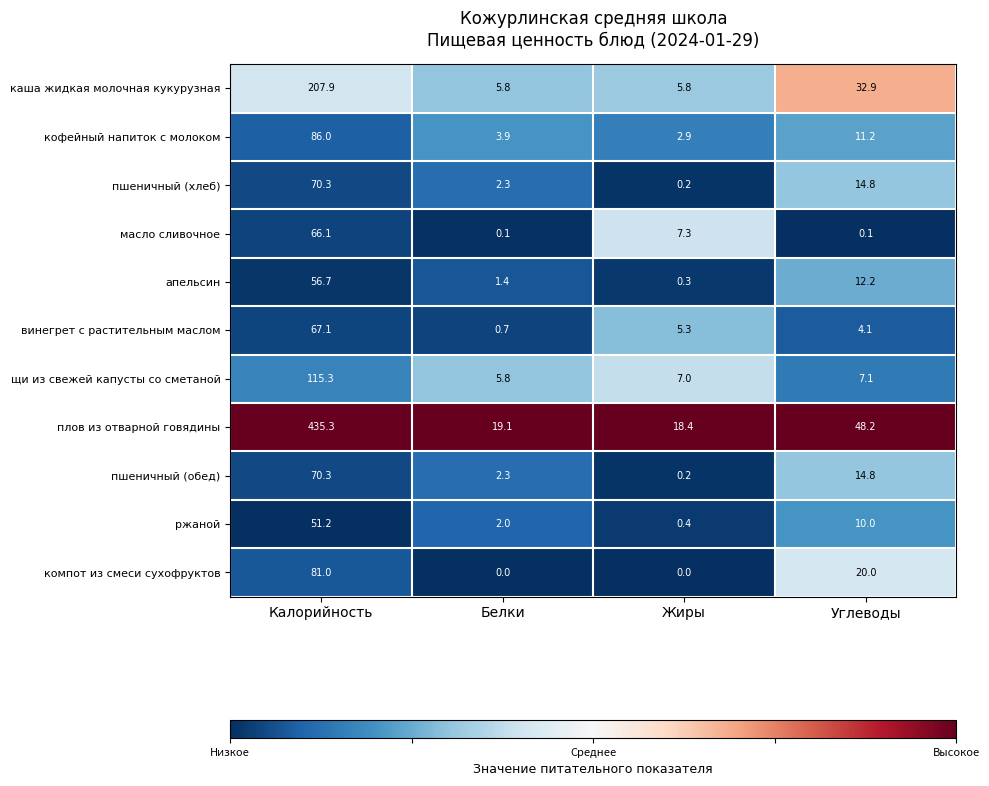

What is the difference between the highest and lowest values at Калорийность?

384.1